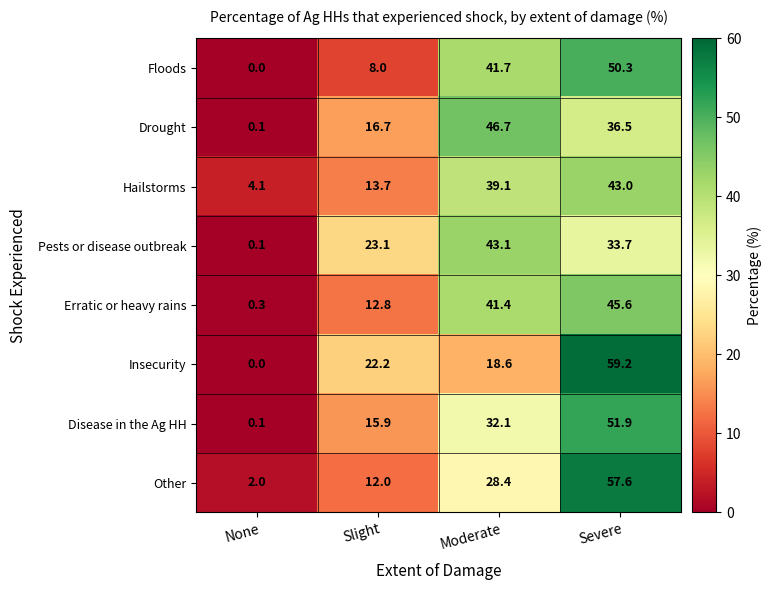

How many series are shown in this chart?

8